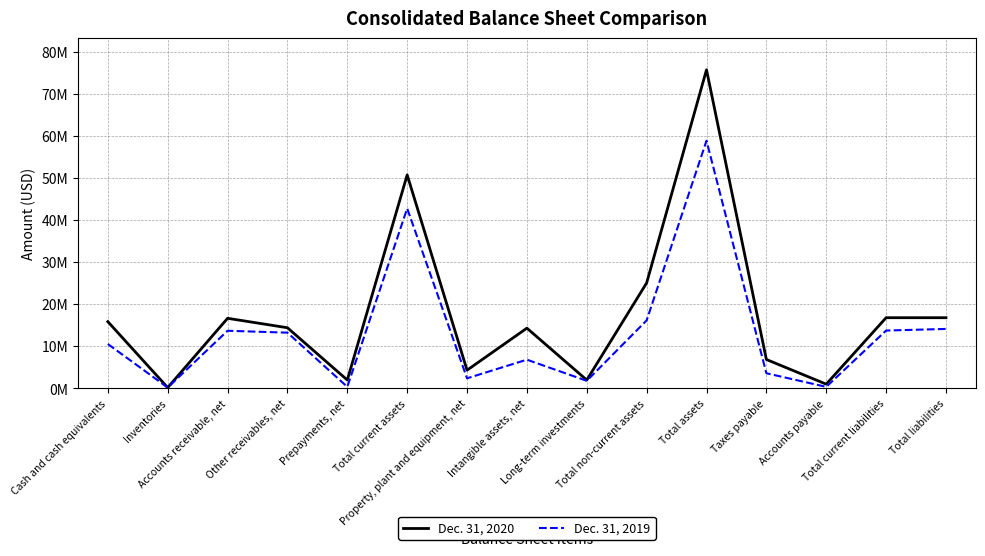

What is the minimum value for Dec. 31, 2019?

125264